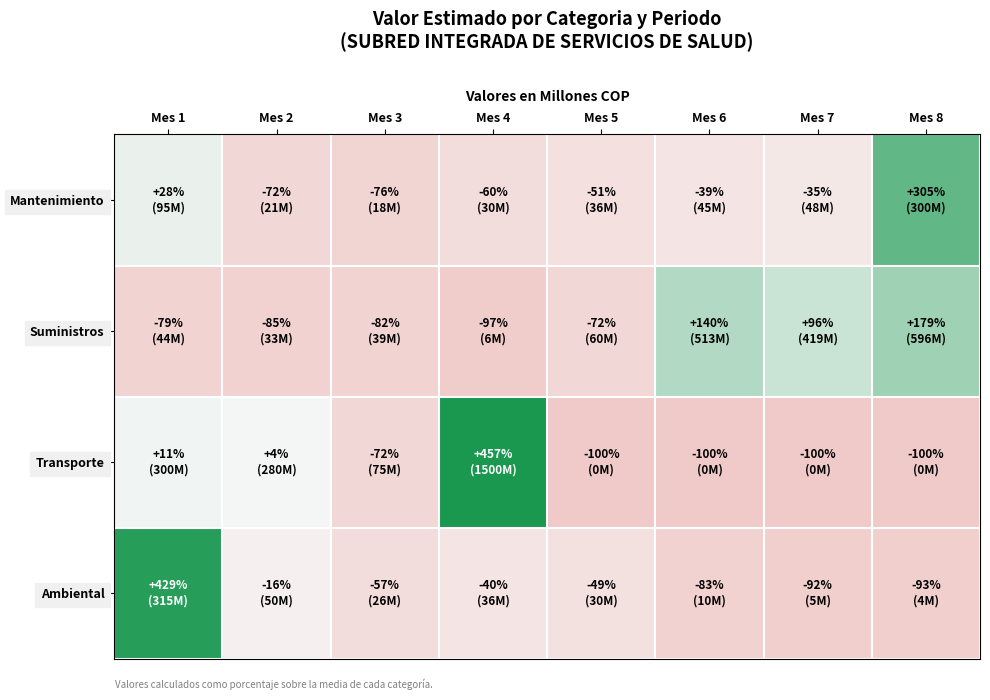

Reading left to right, transcribe all the data shown in this chart.

Mantenimiento: Mes 1=28.2	Mes 2=-71.7	Mes 3=-75.7	Mes 4=-59.5	Mes 5=-51.4	Mes 6=-39.3	Mes 7=-35.2	Mes 8=304.7
Suministros: Mes 1=-79.4	Mes 2=-84.6	Mes 3=-81.8	Mes 4=-97.2	Mes 5=-71.9	Mes 6=140.2	Mes 7=95.9	Mes 8=178.8
Transporte: Mes 1=11.4	Mes 2=3.9	Mes 3=-72.2	Mes 4=456.8	Mes 5=-100.0	Mes 6=-100.0	Mes 7=-100.0	Mes 8=-100.0
Ambiental: Mes 1=429.0	Mes 2=-16.0	Mes 3=-57.2	Mes 4=-39.5	Mes 5=-48.8	Mes 6=-83.2	Mes 7=-91.6	Mes 8=-92.6